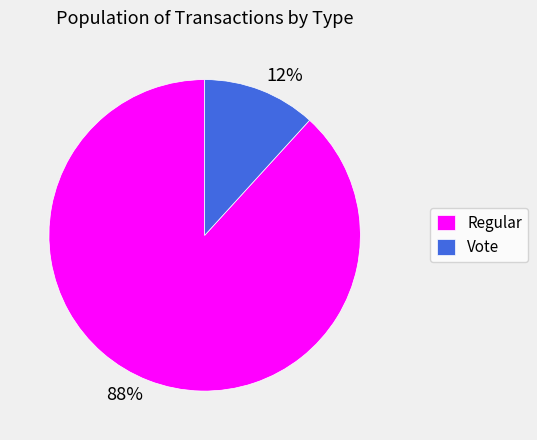

Is it true that Regular is 99% of the pie?

False